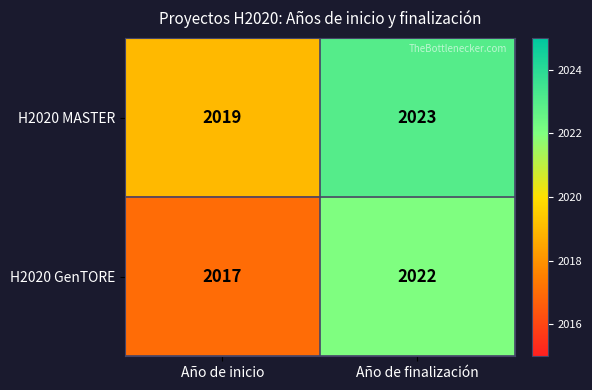

What is the sum of all H2020 GenTORE values?

4039